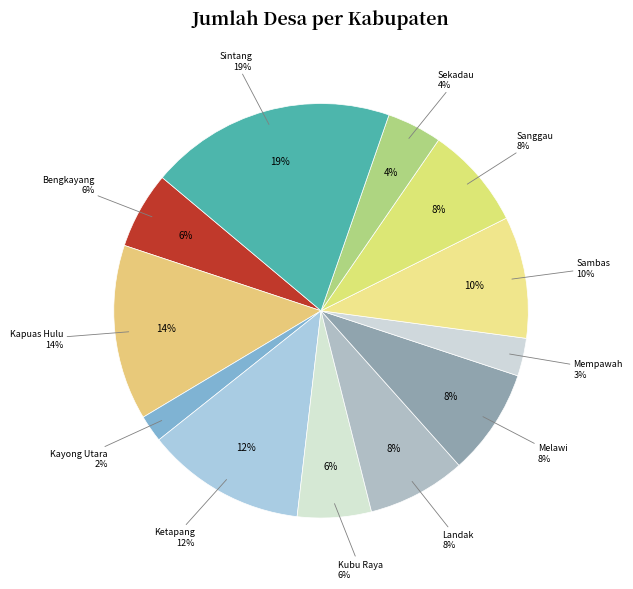

Is it true that Landak is 18% of the pie?

False